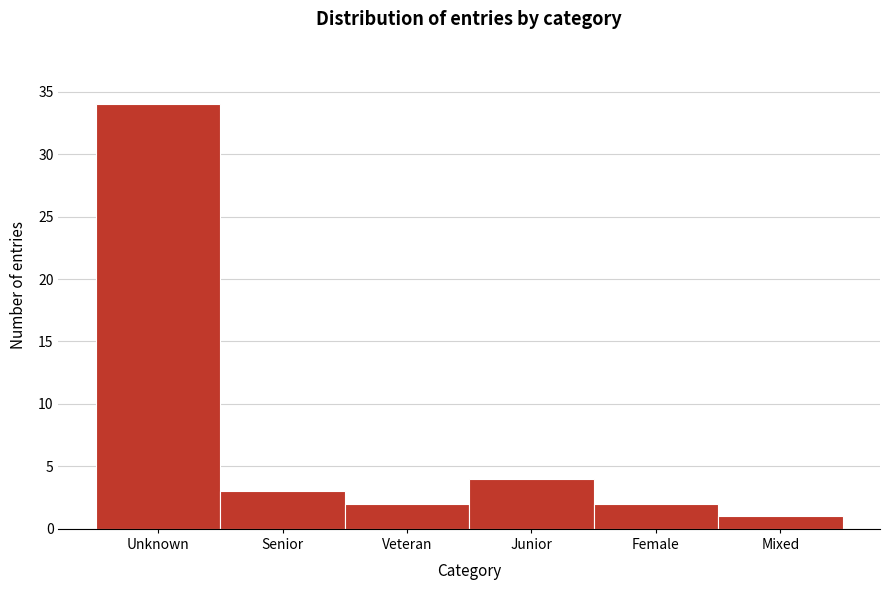

Reading left to right, transcribe all the data shown in this chart.

34	3	2	4	2	1